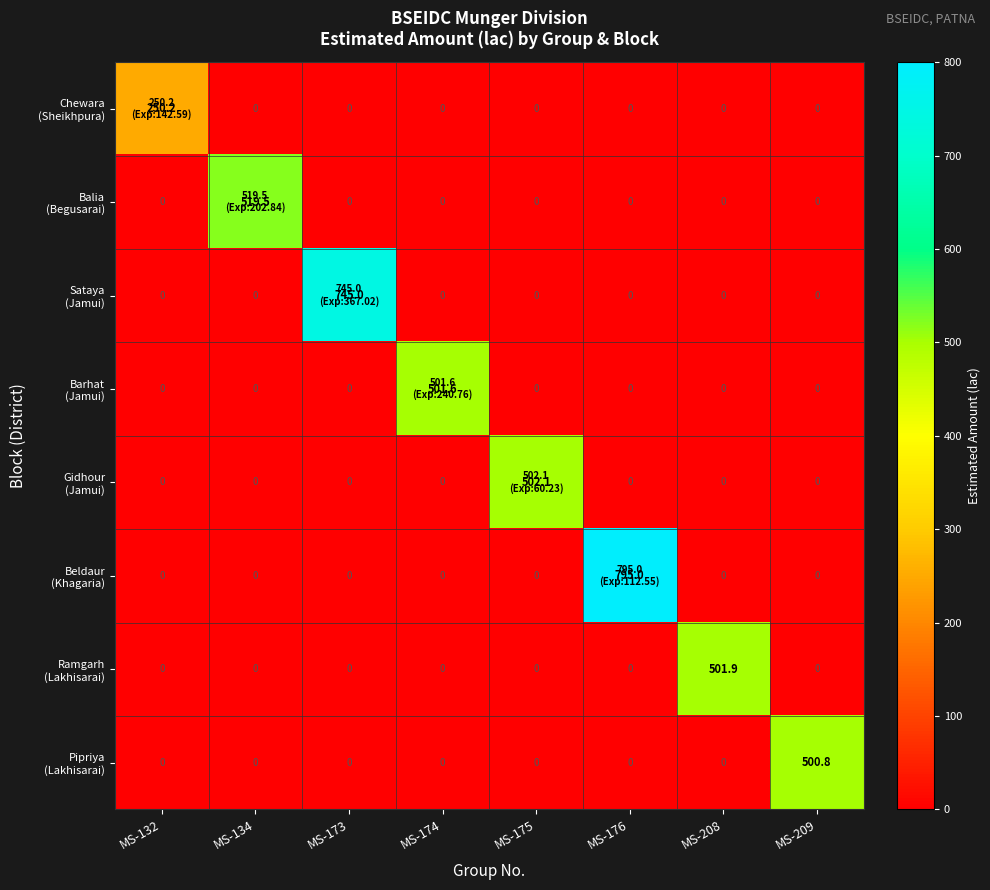

At which category is the sum across all series the highest?

MS-176